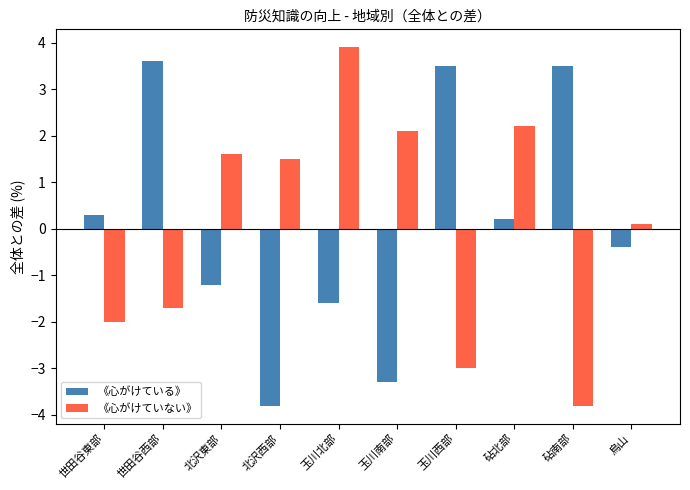

Which label corresponds to the largest value in the chart?

玉川北部